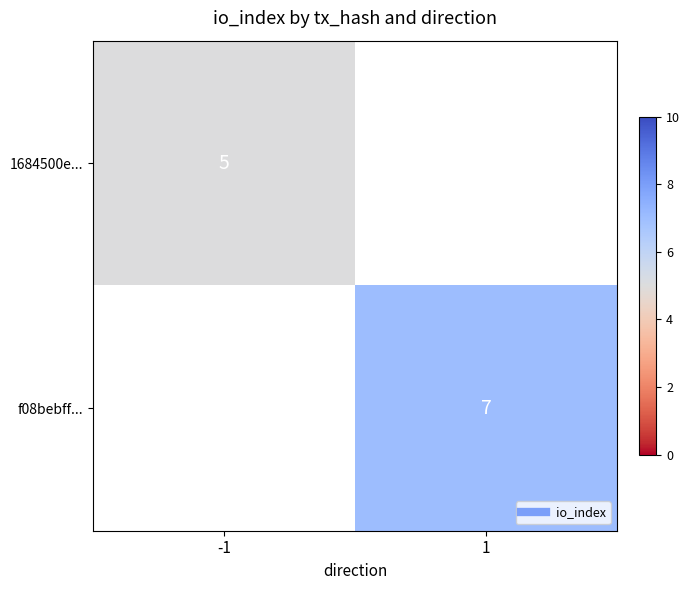

Which category has the highest value across all series?

1